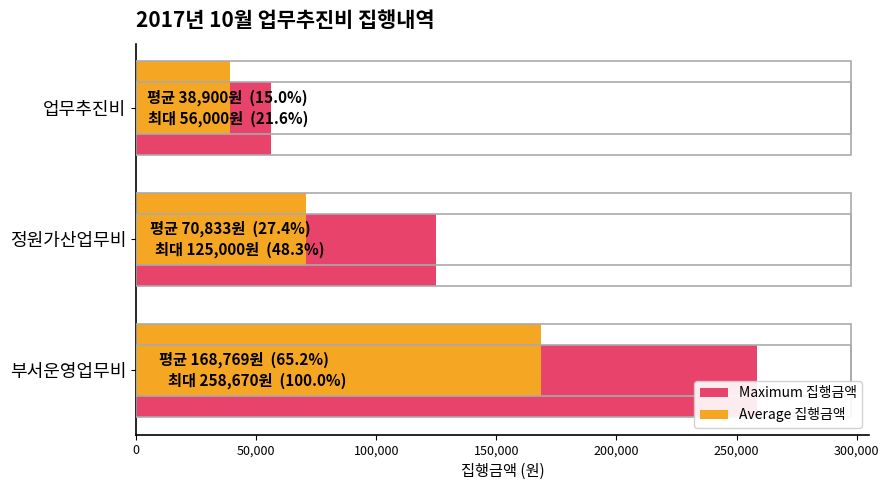

What is the greatest value displayed?

258670.0